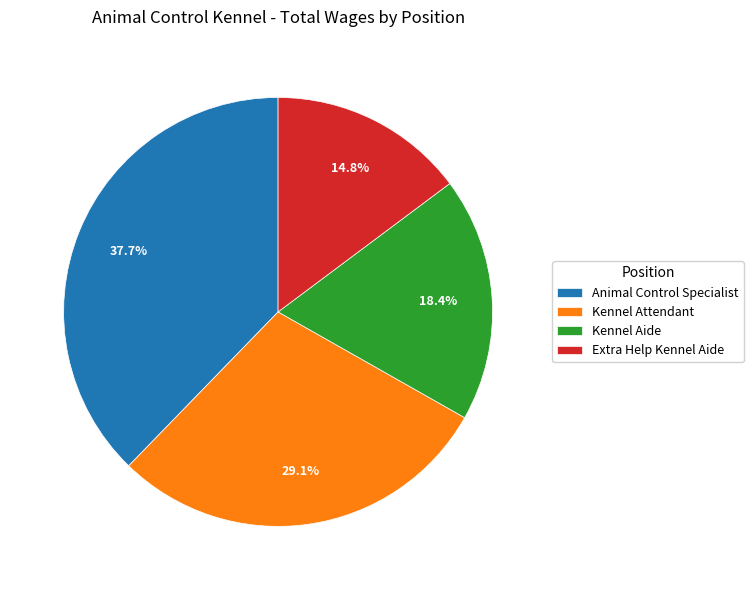

Which has a higher value, Animal Control Specialist or Kennel Attendant?

Animal Control Specialist